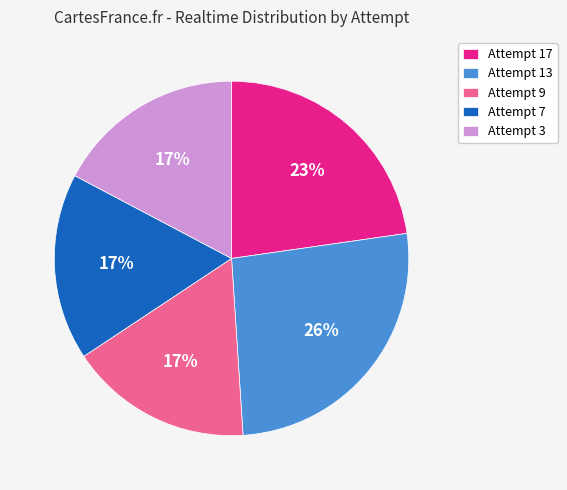

Does Attempt 7 represent more than half of the total?

No